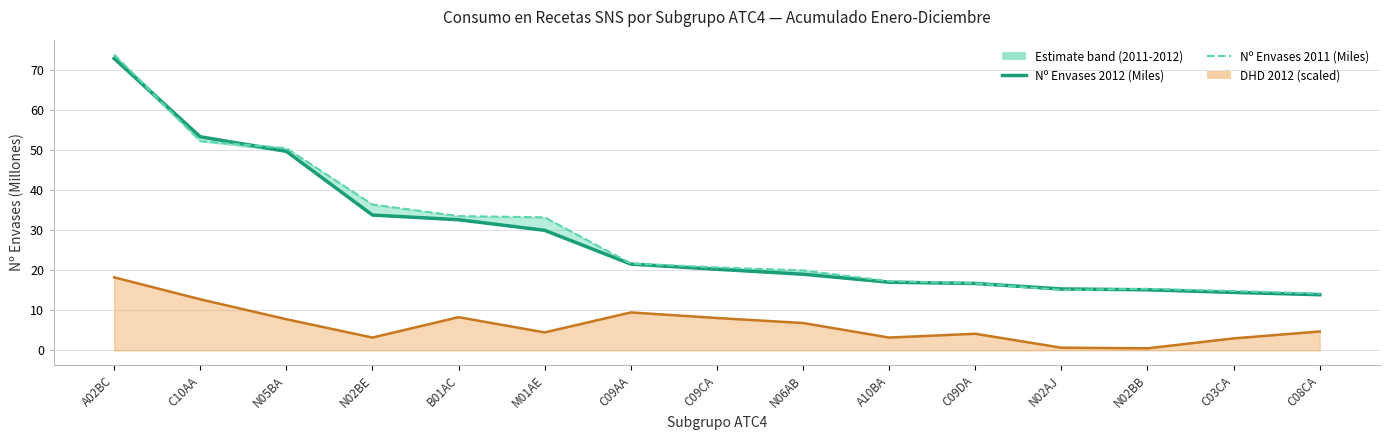

In Nº Envases 2011 (Miles), how many points are higher than both neighbors (excluding endpoints)?

1